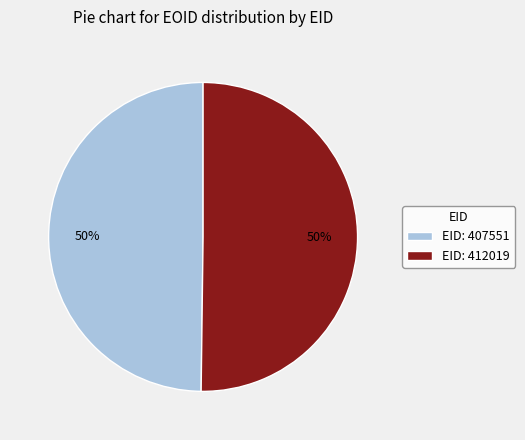

Is the sum of EID: 407551 and EID: 412019 greater than half?

Yes